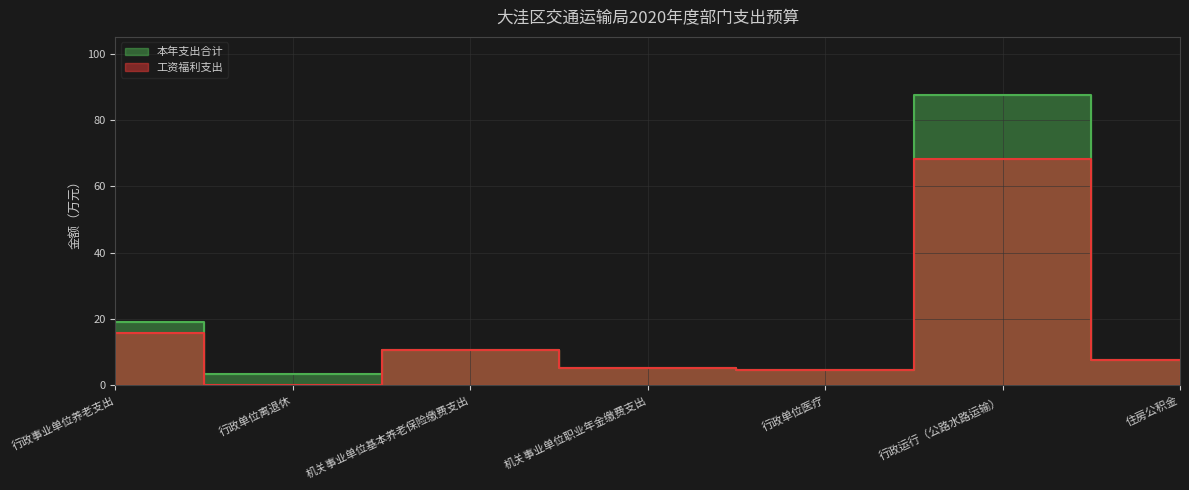

List the series in order of their peak value, lowest first.

工资福利支出, 本年支出合计